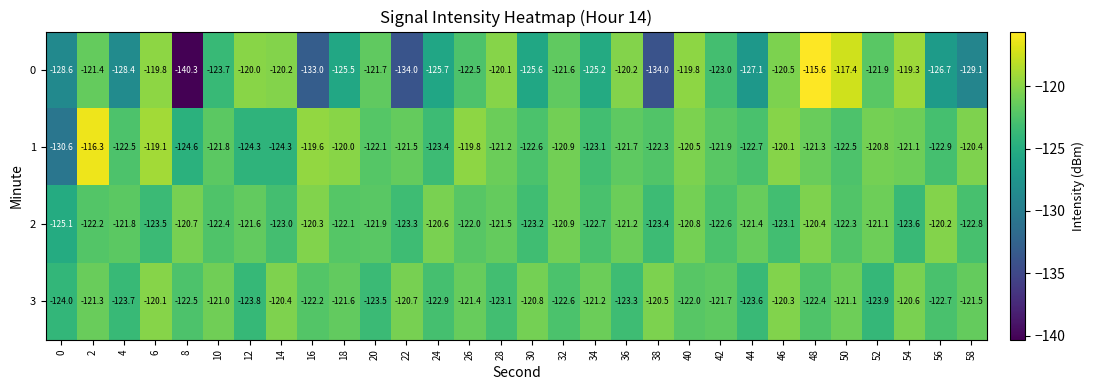

Which series changed the most between 32 and 52?

3